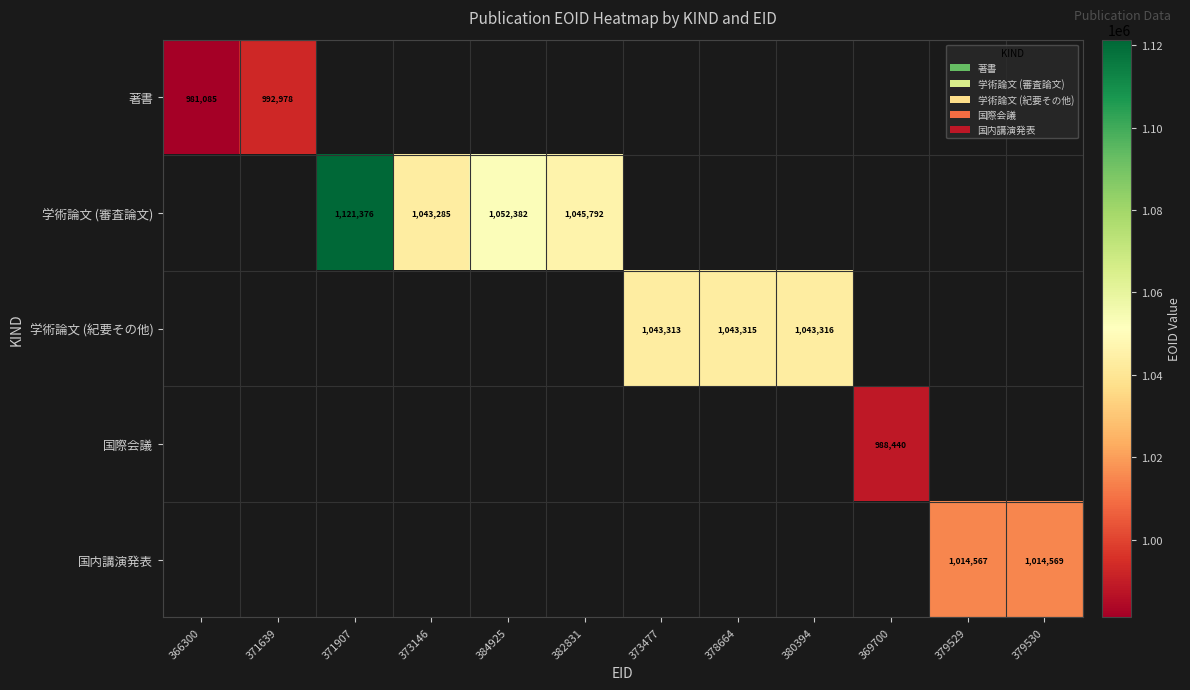

Is it true that 著書 equals 1691700 at 371639?

False